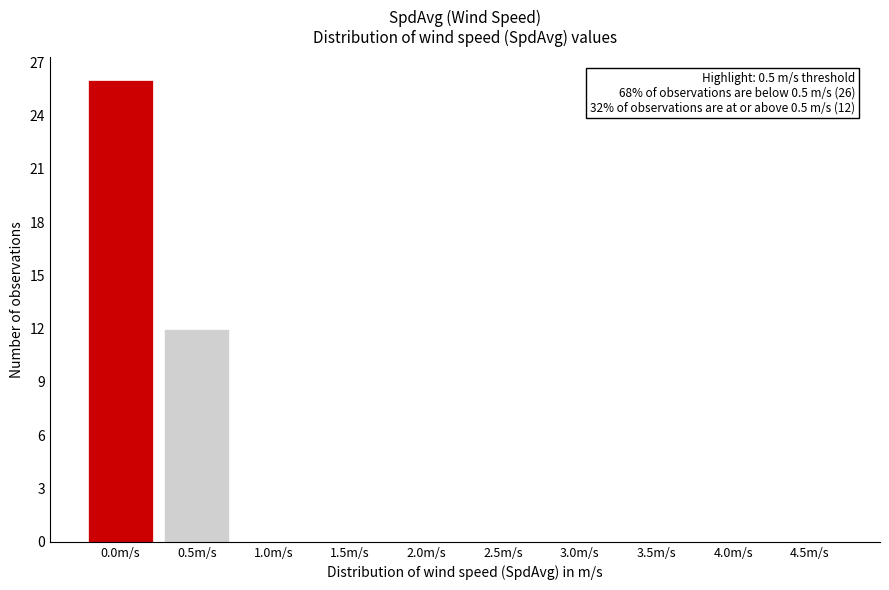

Reading left to right, transcribe all the data shown in this chart.

0.0m/s=26	0.5m/s=12	1.0m/s=0	1.5m/s=0	2.0m/s=0	2.5m/s=0	3.0m/s=0	3.5m/s=0	4.0m/s=0	4.5m/s=0